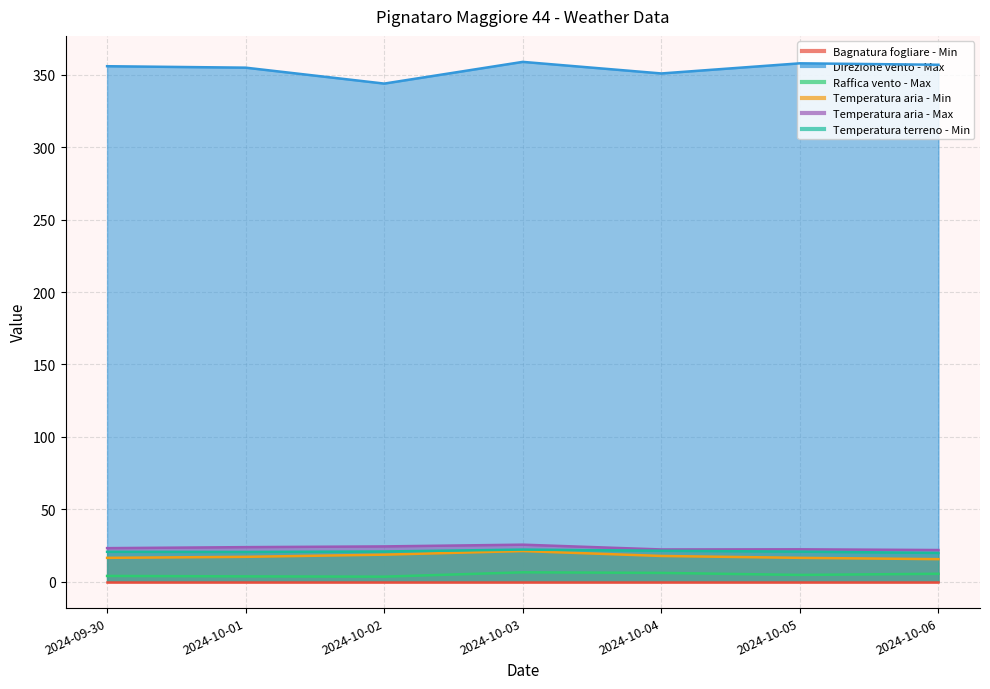

Is the value of Raffica vento - Max at 2024-10-04 greater than the value of Temperatura terreno - Min at 2024-09-30?

No